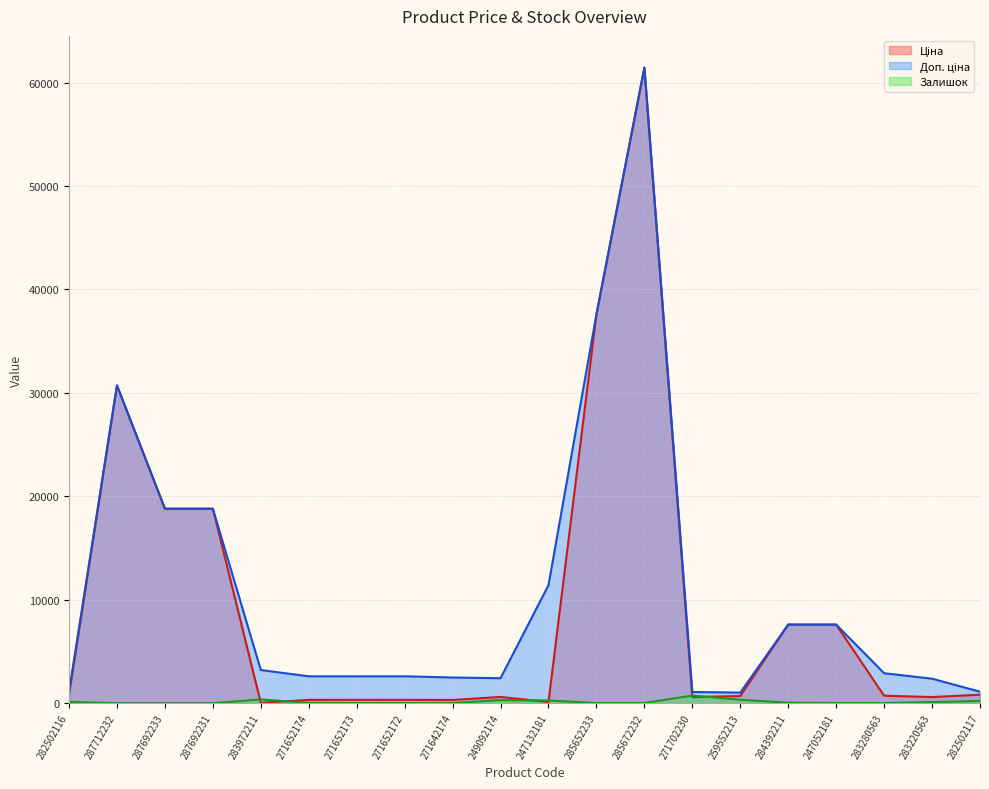

What is the sum of all Ціна values?

188802.9